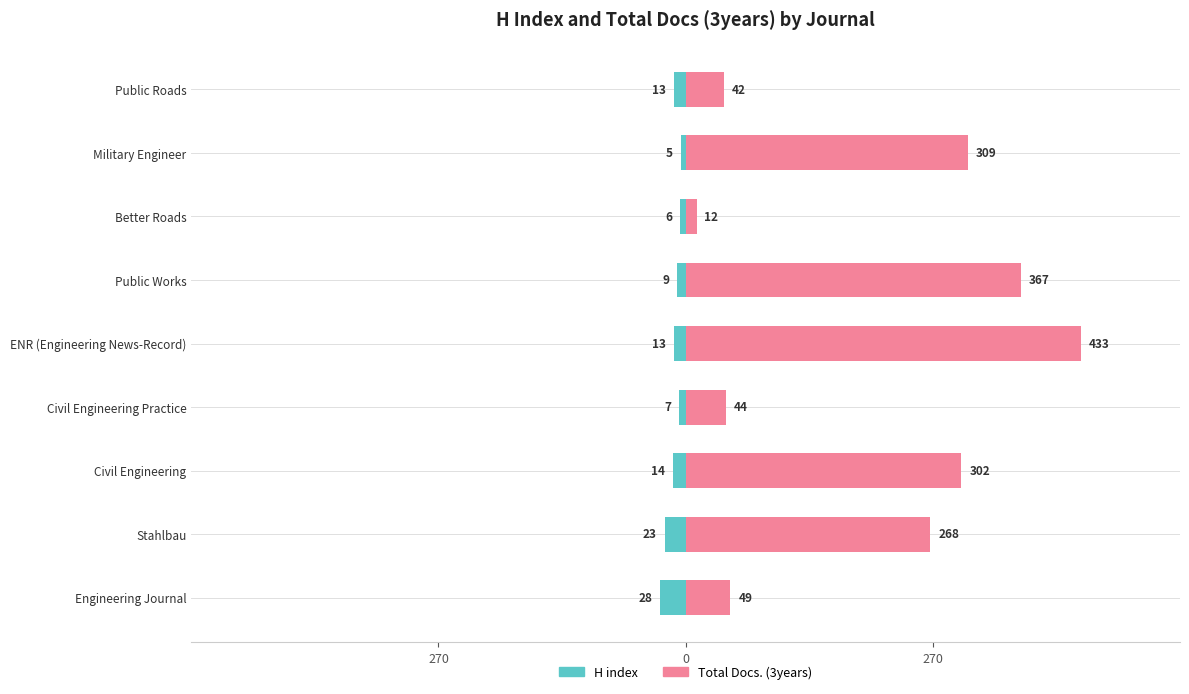

Are the bars grouped side by side (vs. stacked)?

Yes